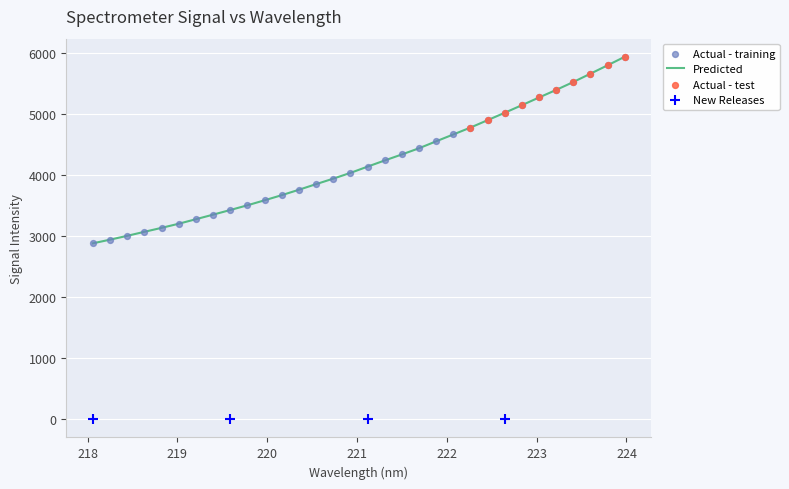

What is the lowest value of the Predicted series?

2886.1